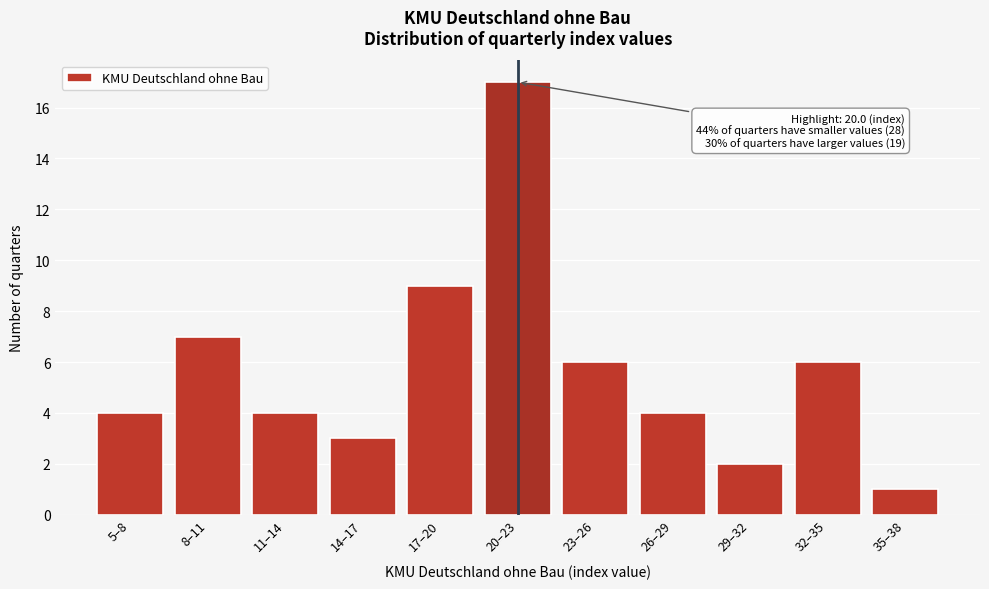

Reading left to right, what are all the values shown in this chart?

4	7	4	3	9	17	6	4	2	6	1